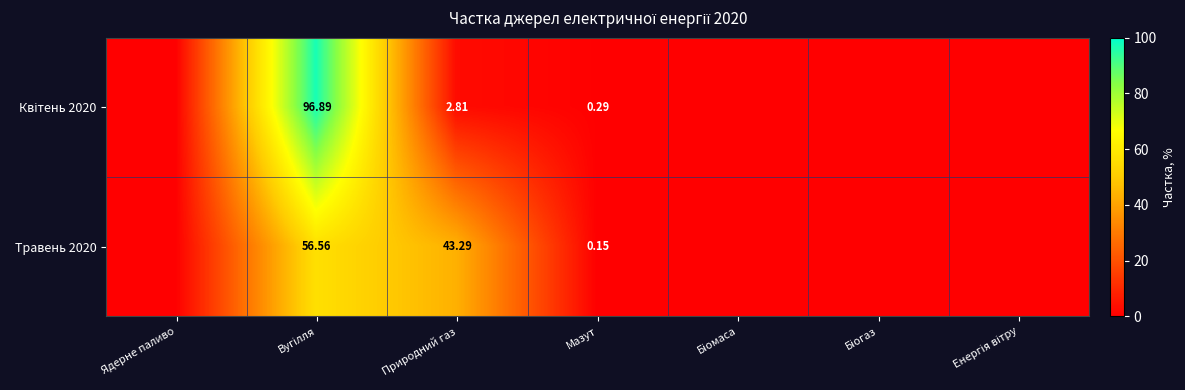

How many data points in Квітень 2020 are above 0?

3